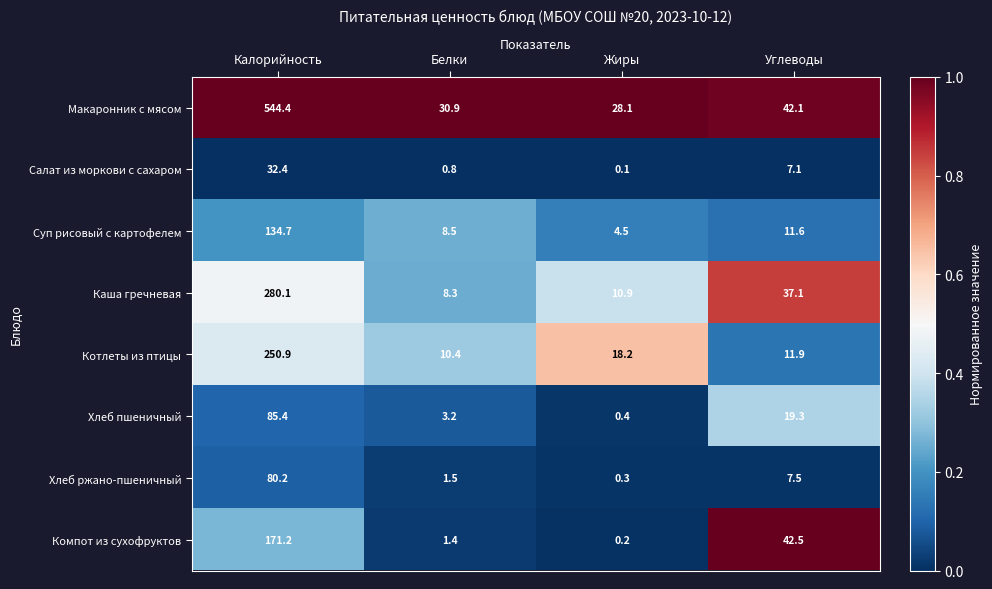

What is the difference between the highest and lowest values at Калорийность?

512.0